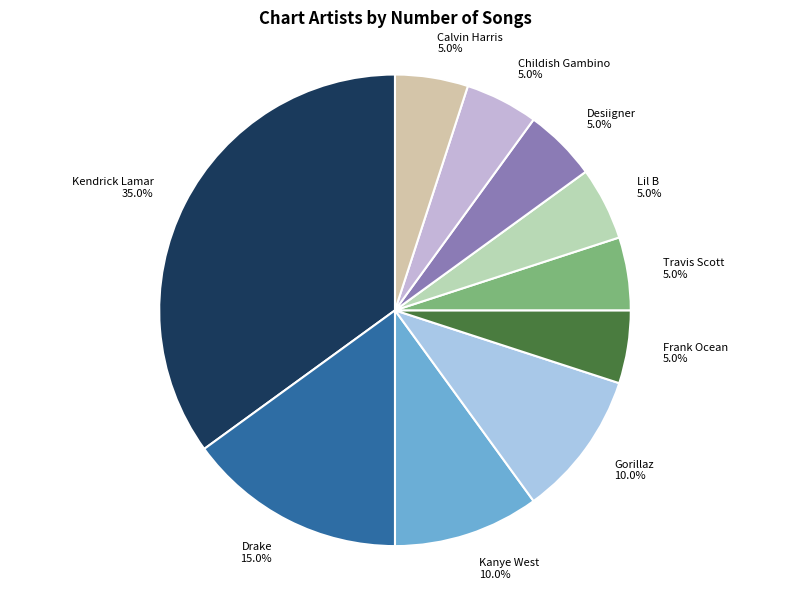

Combined, what portion of the pie is Childish Gambino and Calvin Harris?

10.0%